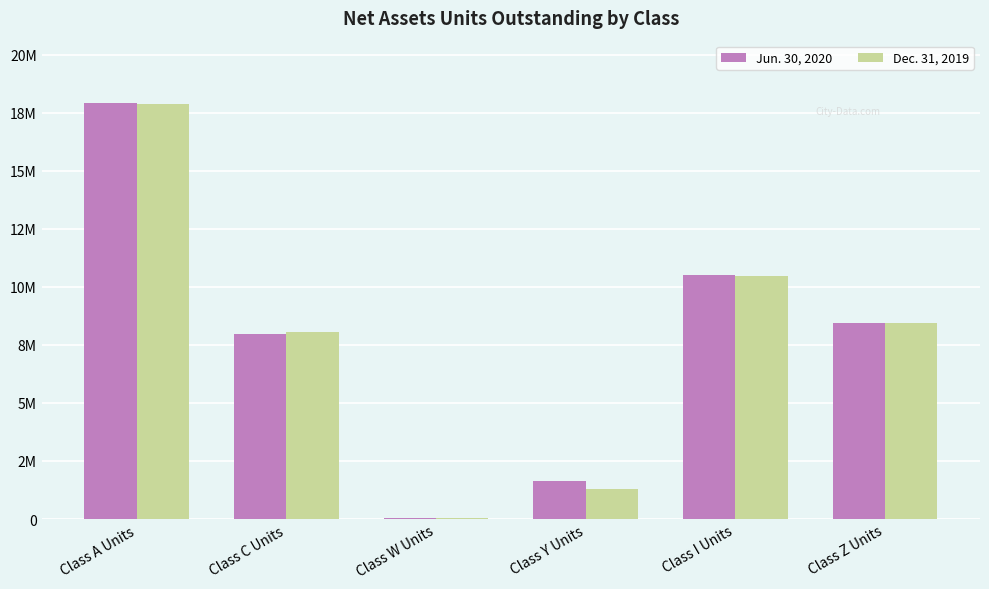

Which category has the lowest value in the Jun. 30, 2020 series?

Class W Units